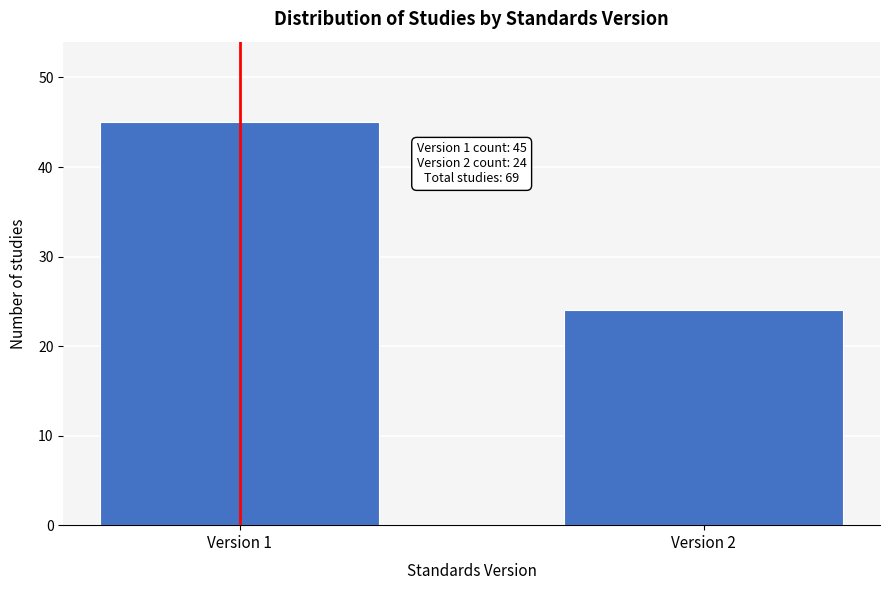

Reading left to right, extract all data points from this chart.

Version 1=45	Version 2=24